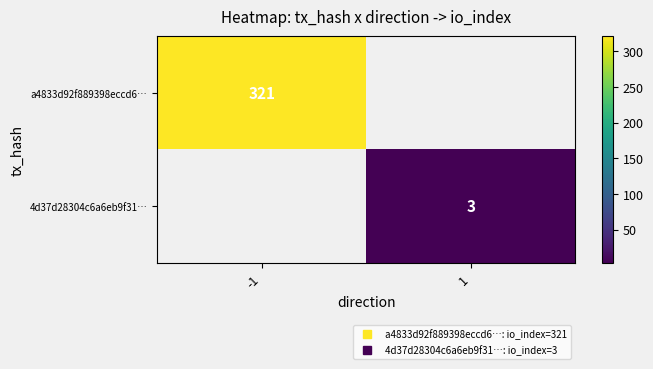

What is the minimum value shown in the chart?

3.0